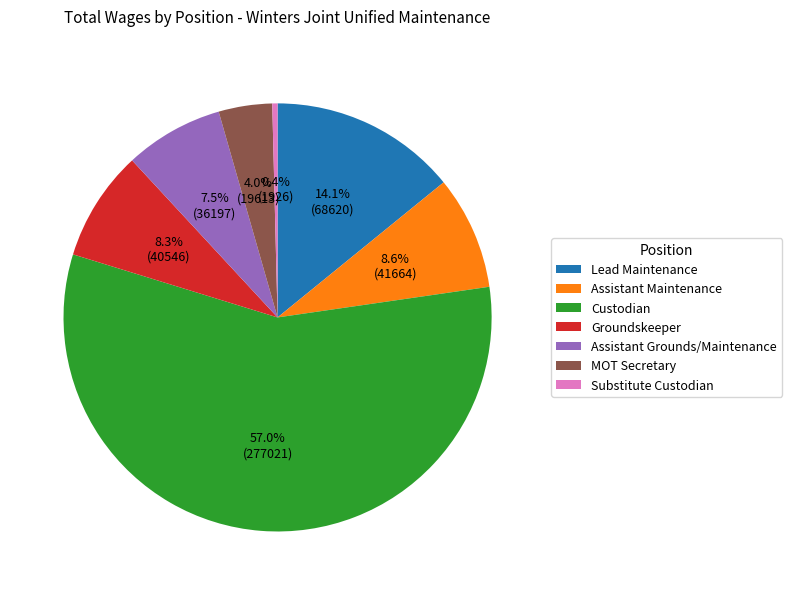

Do Substitute Custodian and Groundskeeper together represent more than half of the pie?

No